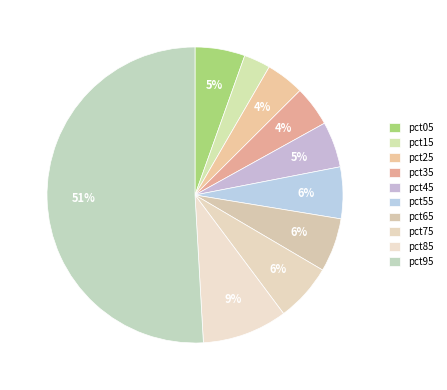

To the nearest percent, what is the average slice percentage?

10%